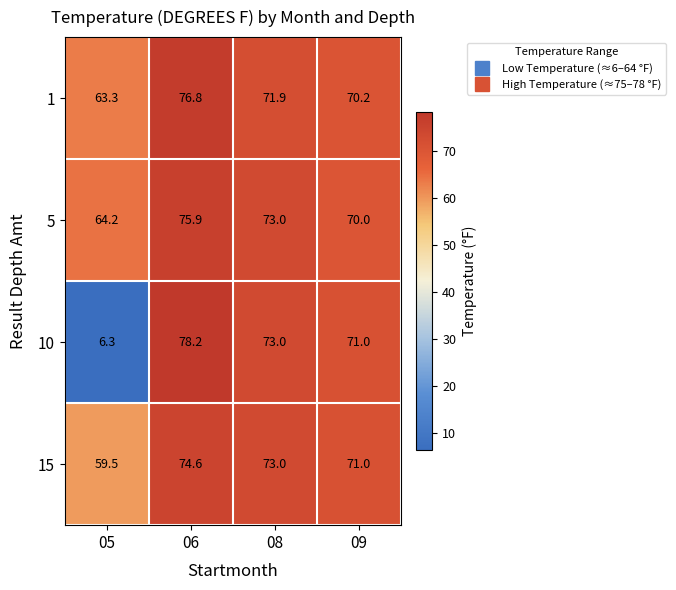

What is the spread (max minus min) of values at 06?

3.6